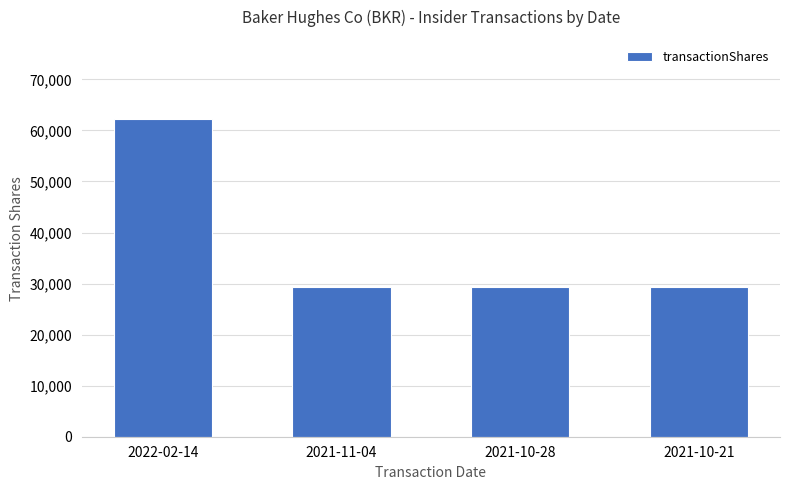

What is the approximate value at 2022-02-14, to the nearest 50?

62200